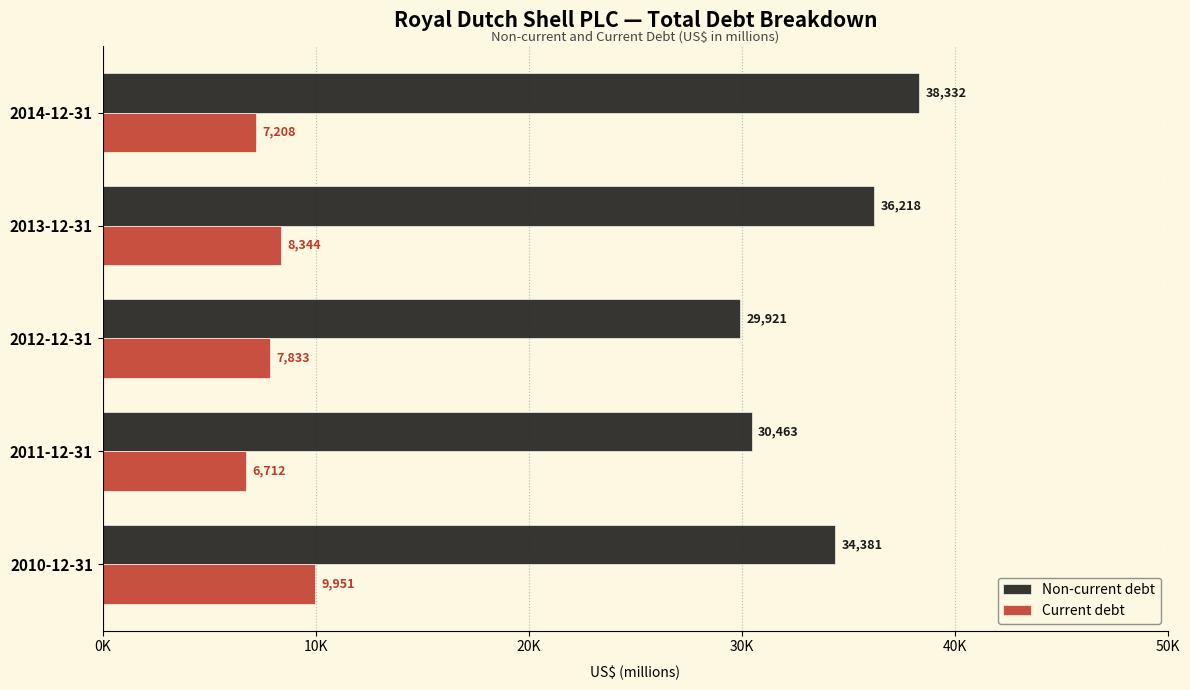

At which category is the sum across all series the highest?

2014-12-31